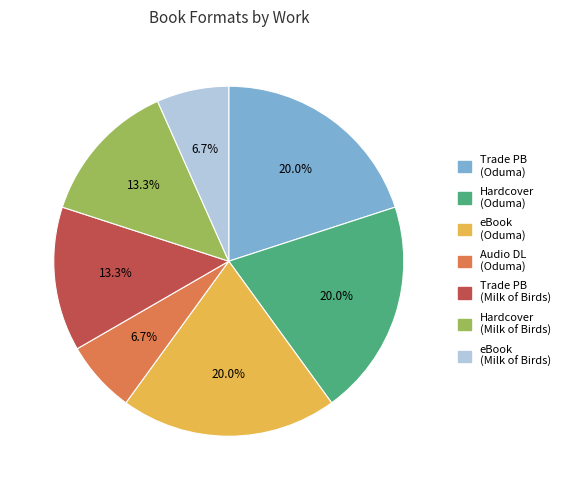

How many slices are in this pie chart?

7